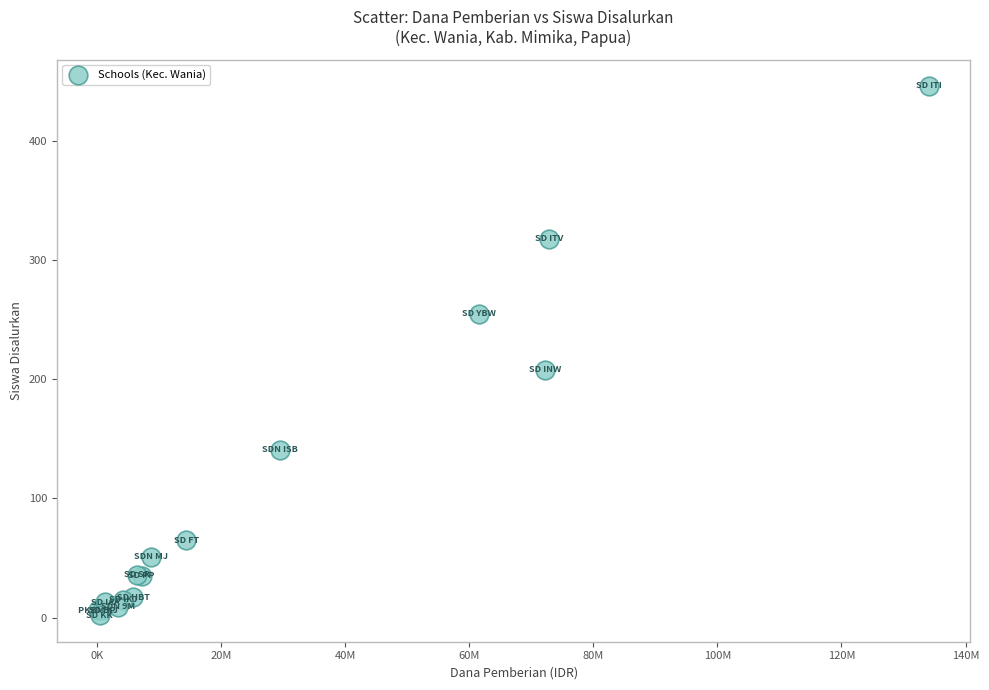

What Y value in the scatter plot is closest to 224?

208